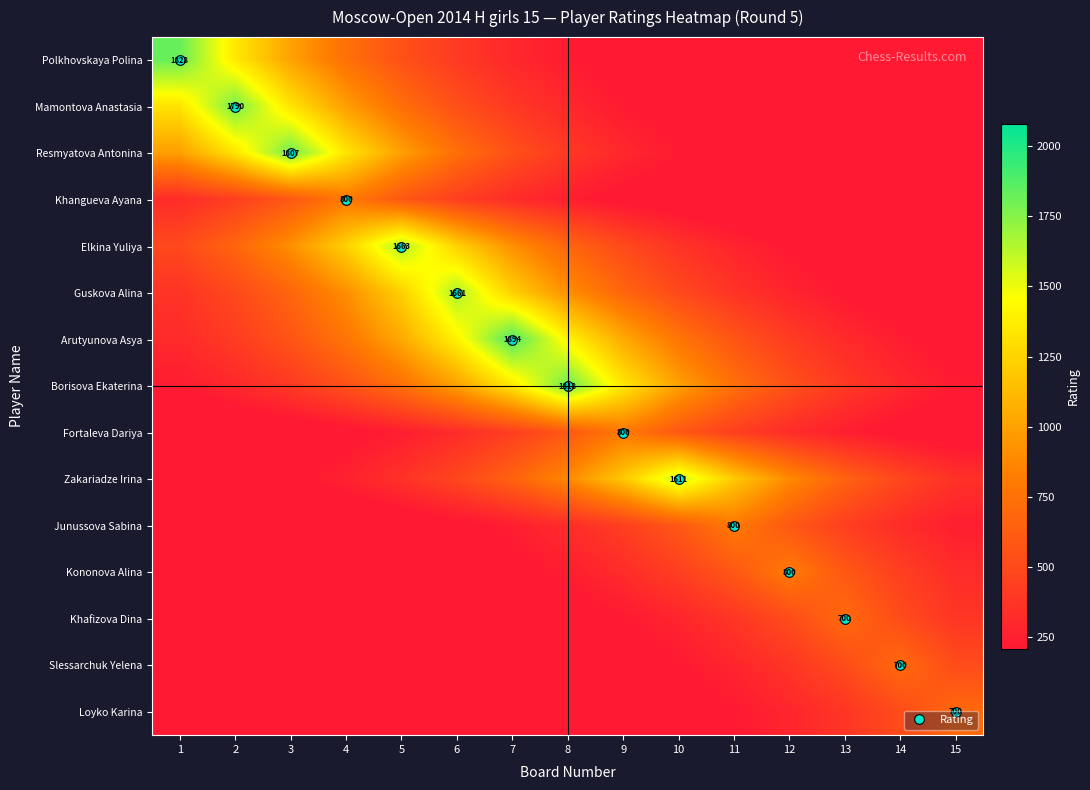

True or false: Kononova Alina has a value of 163.8 at 8.

False